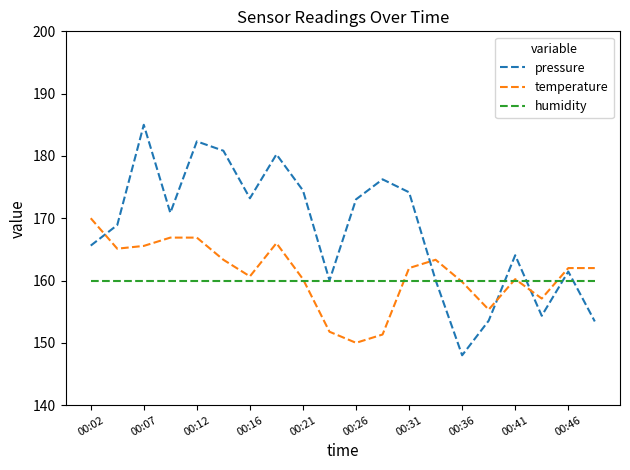

What is the average value of the pressure series?

168.0